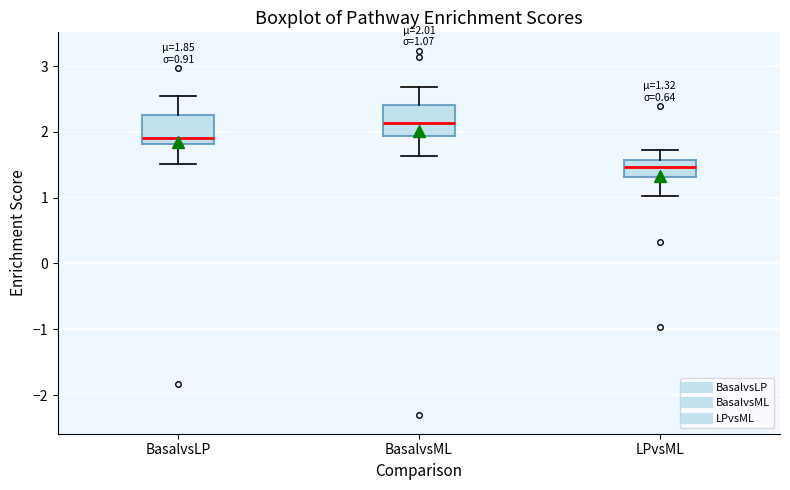

Which box has the highest median line?

BasalvsML